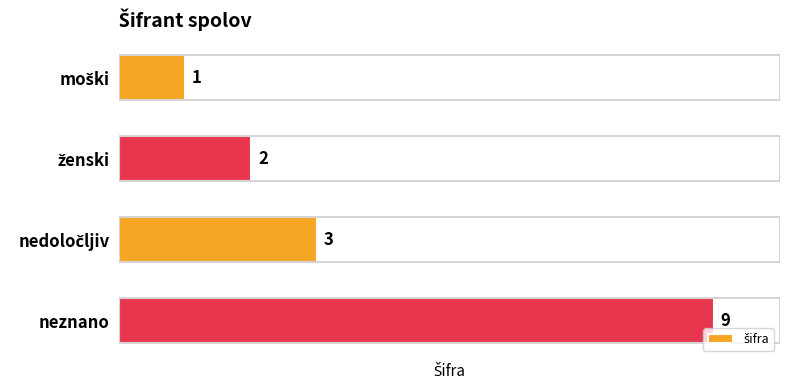

Count the values in the range 2 to 9.

3